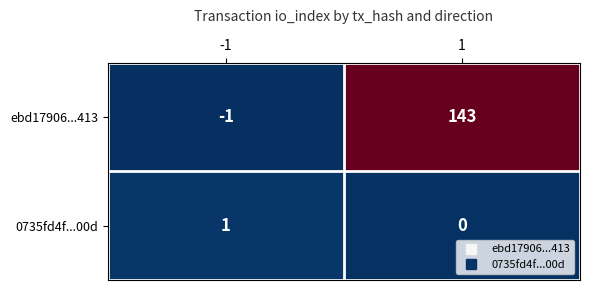

What is the average value of the ebd17906...413 series?

71